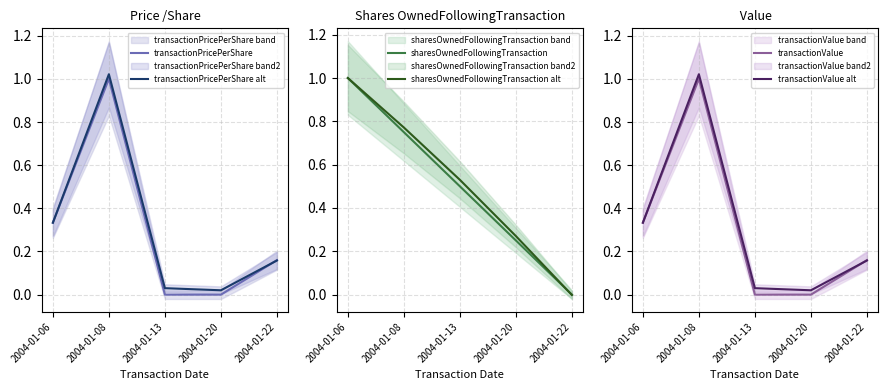

Between 2004-01-06 and 2004-01-13, which series saw the biggest shift?

sharesOwnedFollowingTransaction